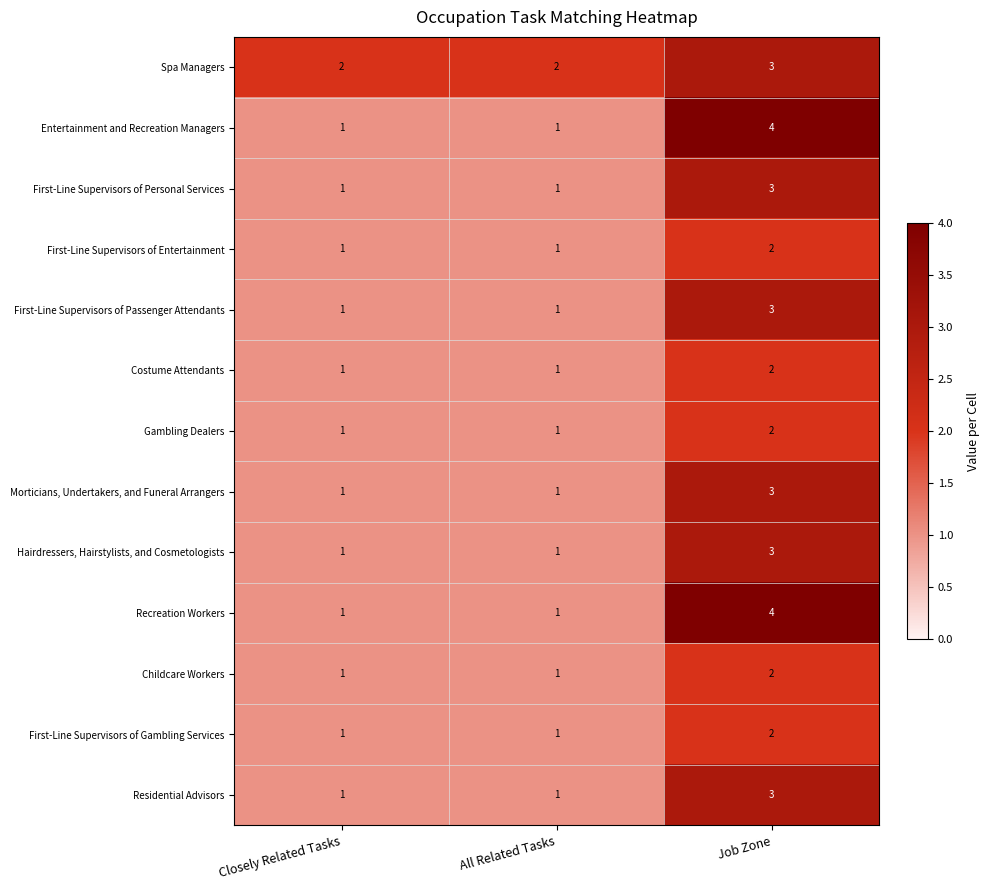

What is the sum of the Morticians, Undertakers, and Funeral Arrangers values at Job Zone and All Related Tasks?

4